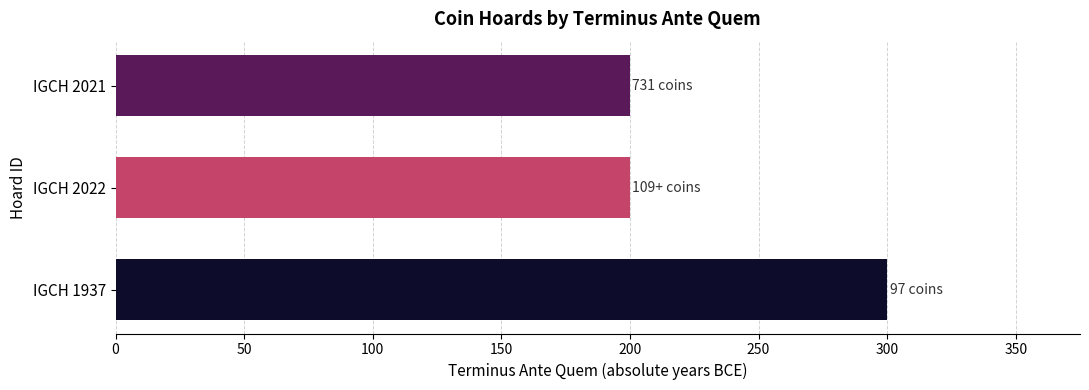

The chart shows a value of 118 at IGCH 2022. True or false?

False